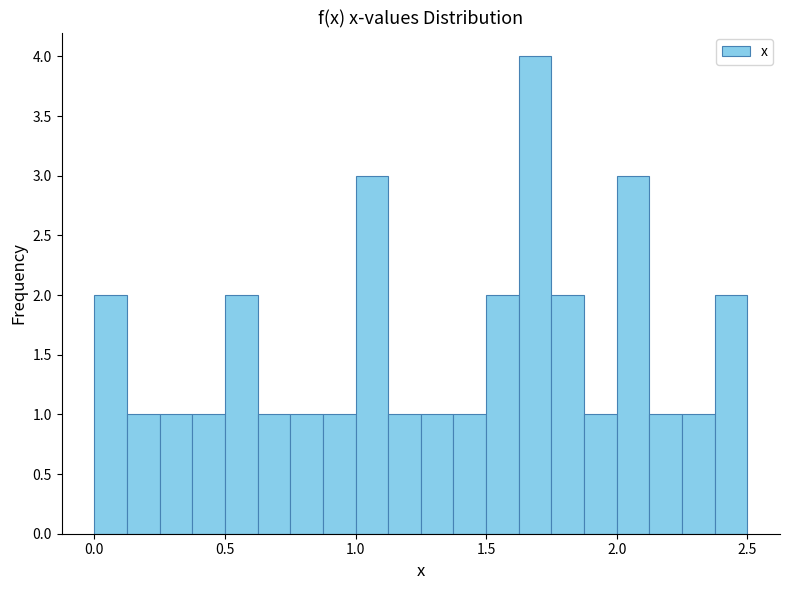

Around what value on the x-axis is the tallest bar? Give the approximate position of its centre, as read against the axis.

1.70